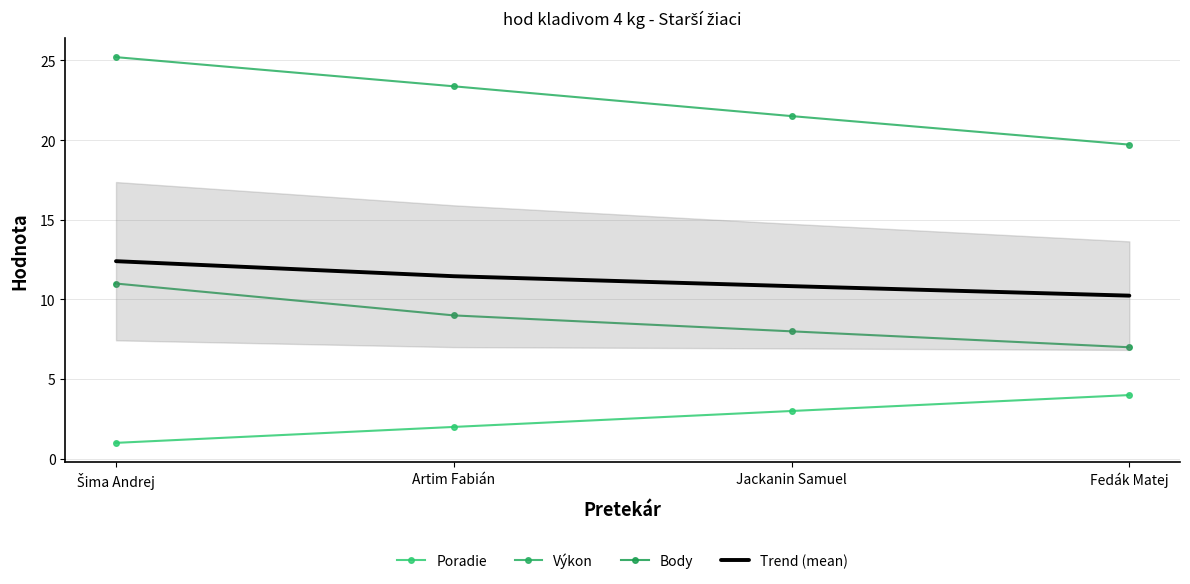

Reading left to right, what are all the values shown in this chart?

Poradie: 1.0	2.0	3.0	4.0
Výkon: 25.2	23.4	21.5	19.7
Body: 11.0	9.0	8.0	7.0
Trend (mean): 12.4	11.5	10.8	10.2